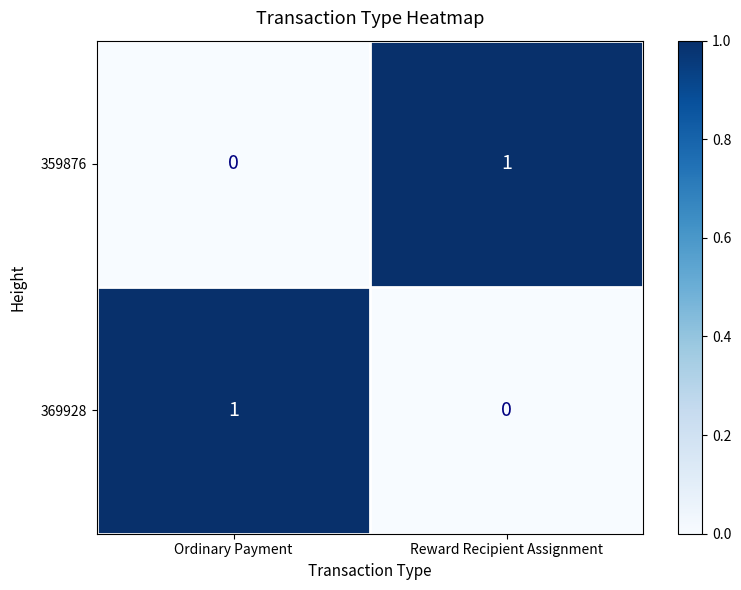

Reading right to left, what are all the values shown in this chart?

359876: 1	0
369928: 0	1